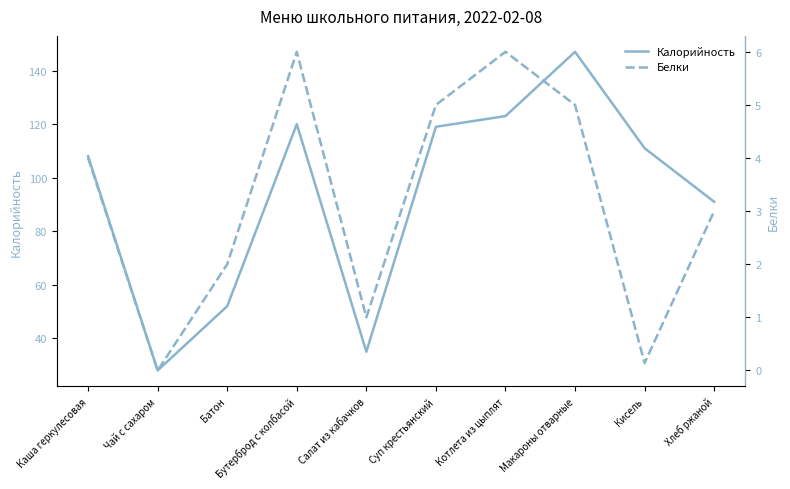

What is the approximate value of Белки at Котлета из цыплят?

6.0